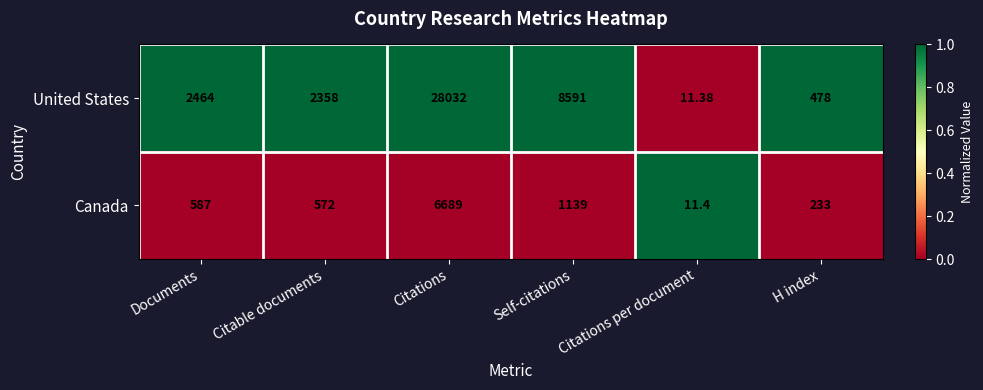

At which category does the chart reach its peak across all series?

Citations